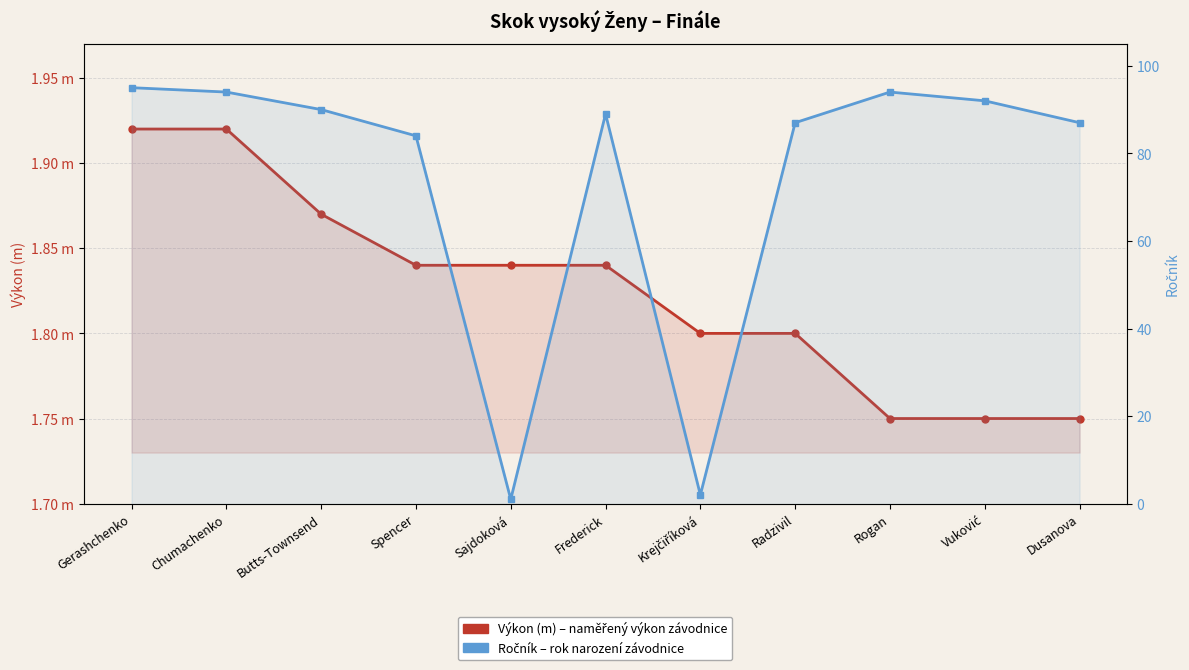

Between Frederick and Dusanova, which series saw the biggest shift?

Ročník (birth year)